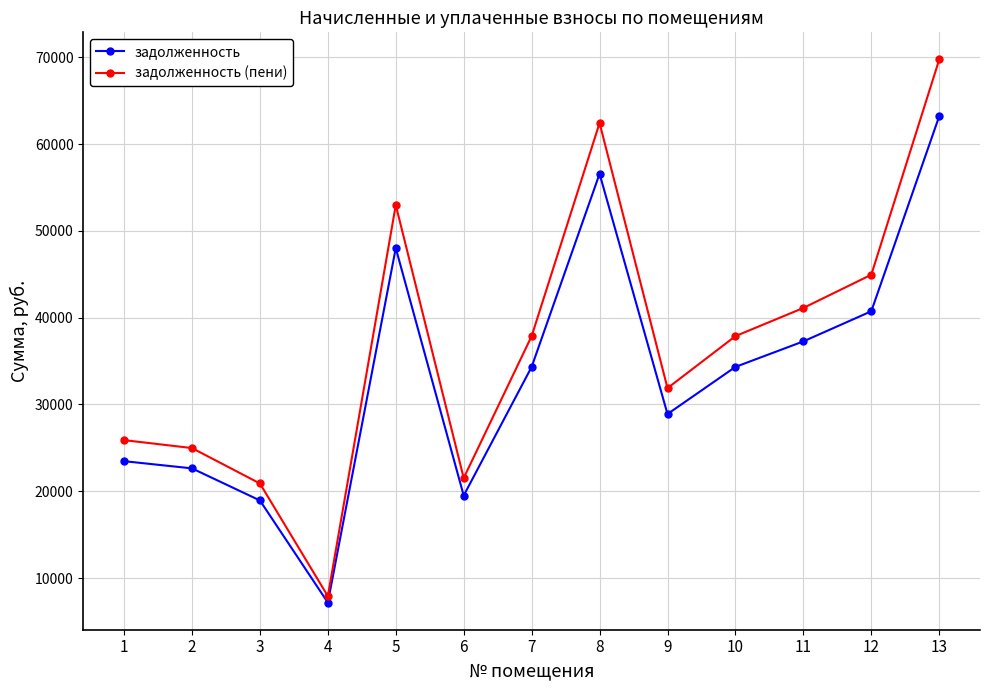

List the series in order of their peak value, lowest first.

задолженность, задолженность (пени)